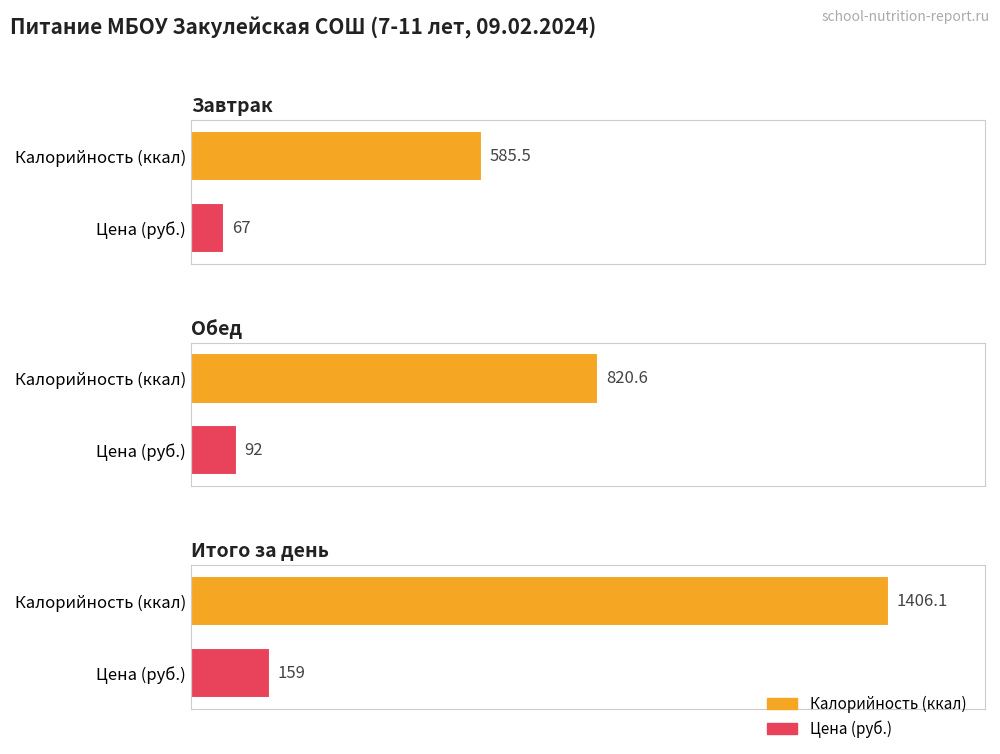

What is the total value across all series at Завтрак?

652.5